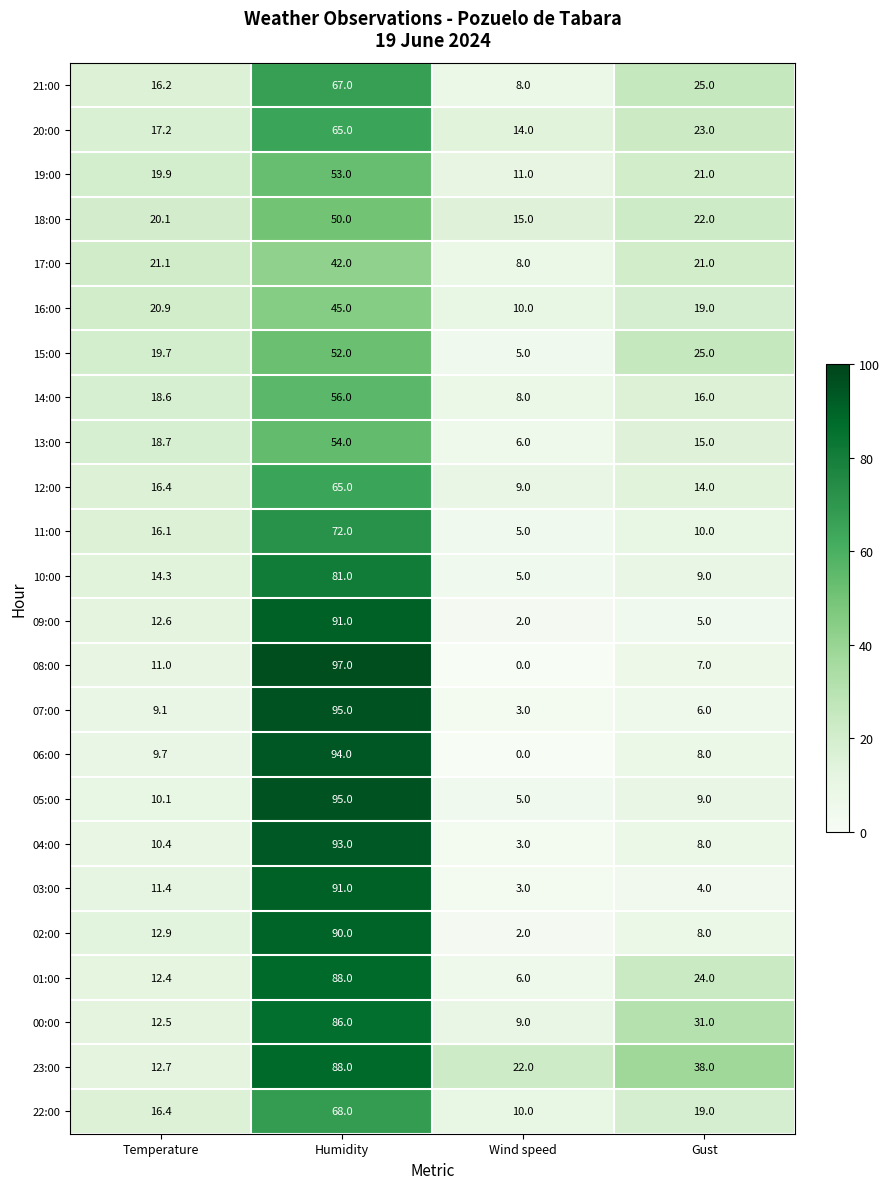

What is the sum of the 10:00 values at Humidity and Temperature?

95.3